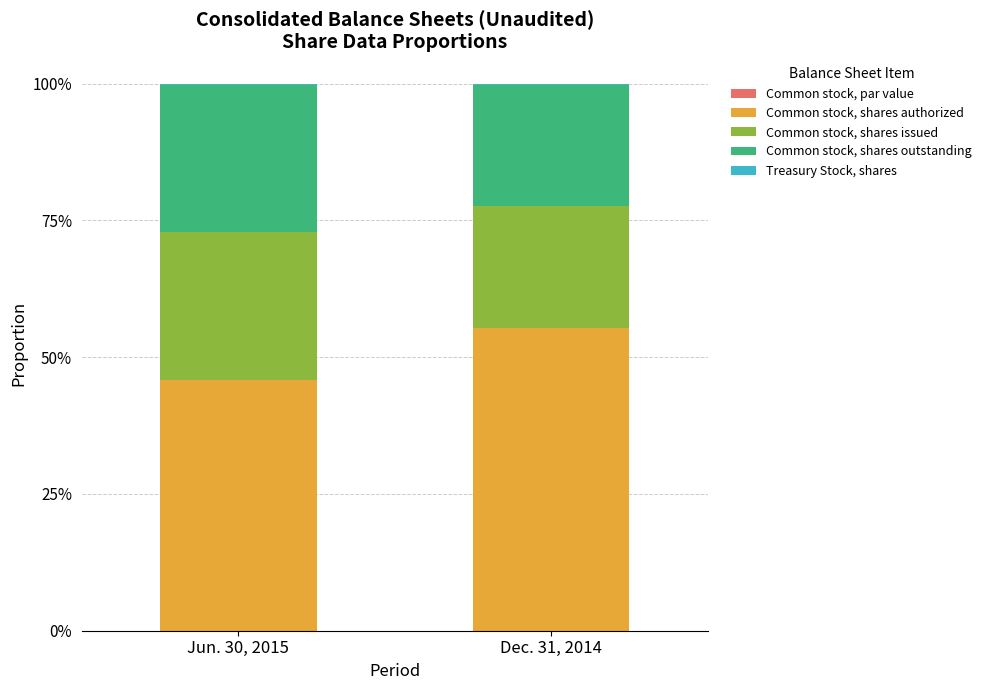

Are the bars horizontal?

No